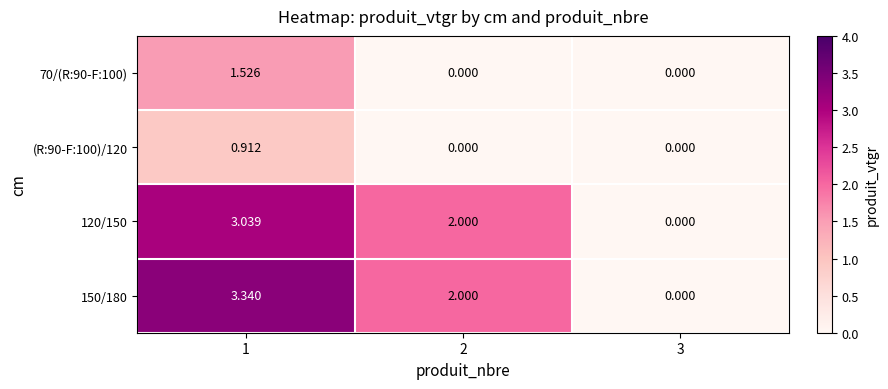

Is the value of 150/180 at 2 greater than the value of (R:90-F:100)/120 at 2?

Yes